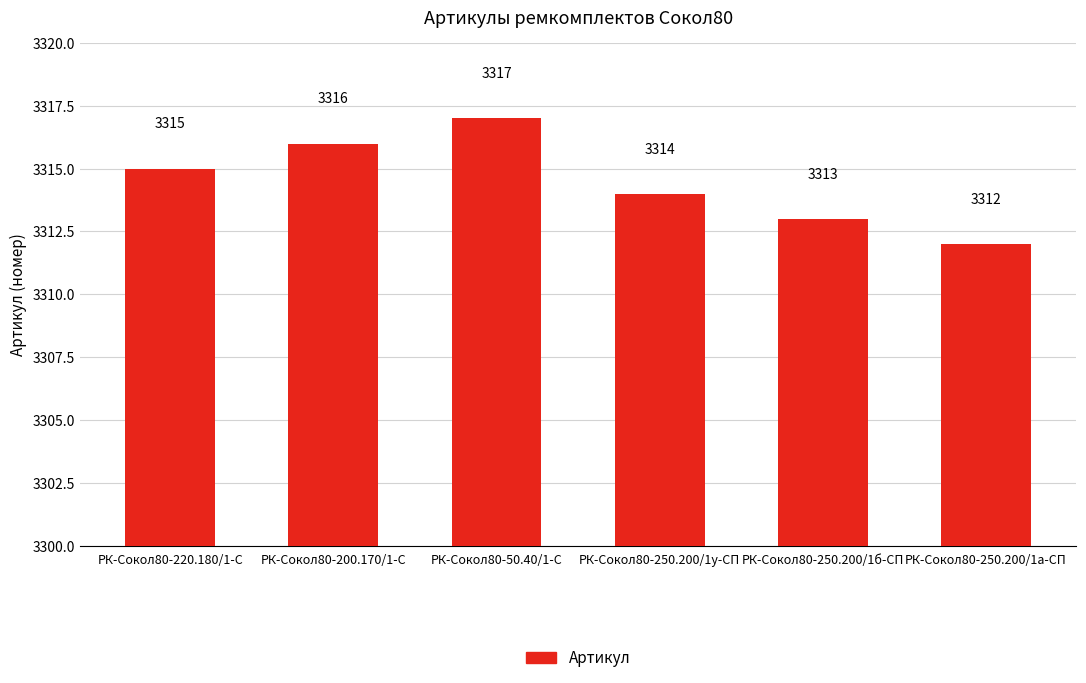

List the labels in order of value, smallest first.

РК-Сокол80-250.200/1а-СП, РК-Сокол80-250.200/1б-СП, РК-Сокол80-250.200/1у-СП, РК-Сокол80-220.180/1-С, РК-Сокол80-200.170/1-С, РК-Сокол80-50.40/1-С